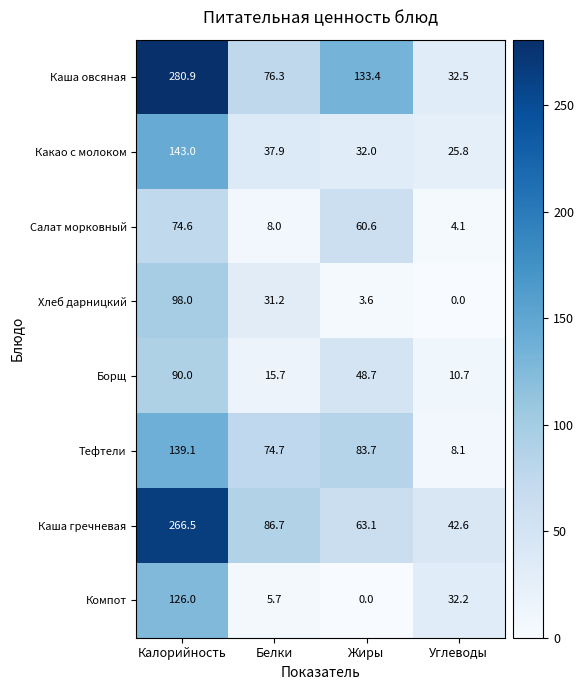

Which label corresponds to the largest value in the chart?

Калорийность